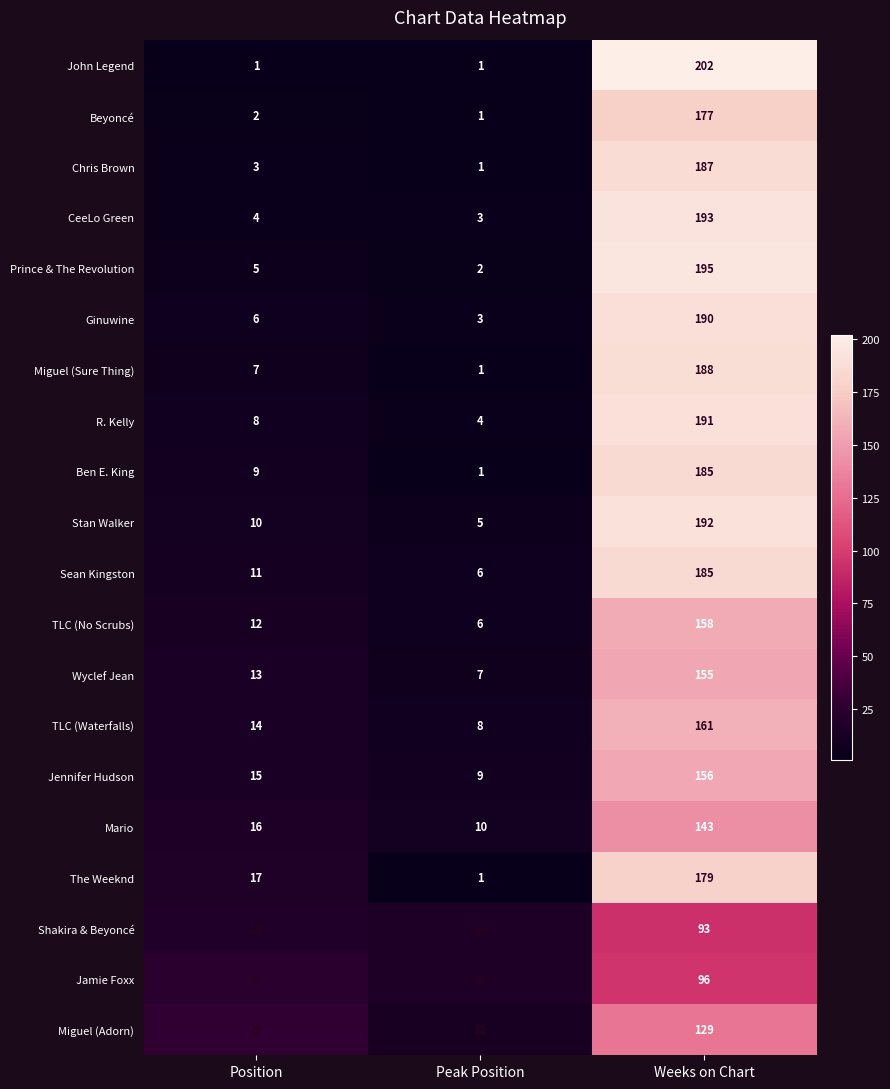

What is the minimum value for Ginuwine?

3